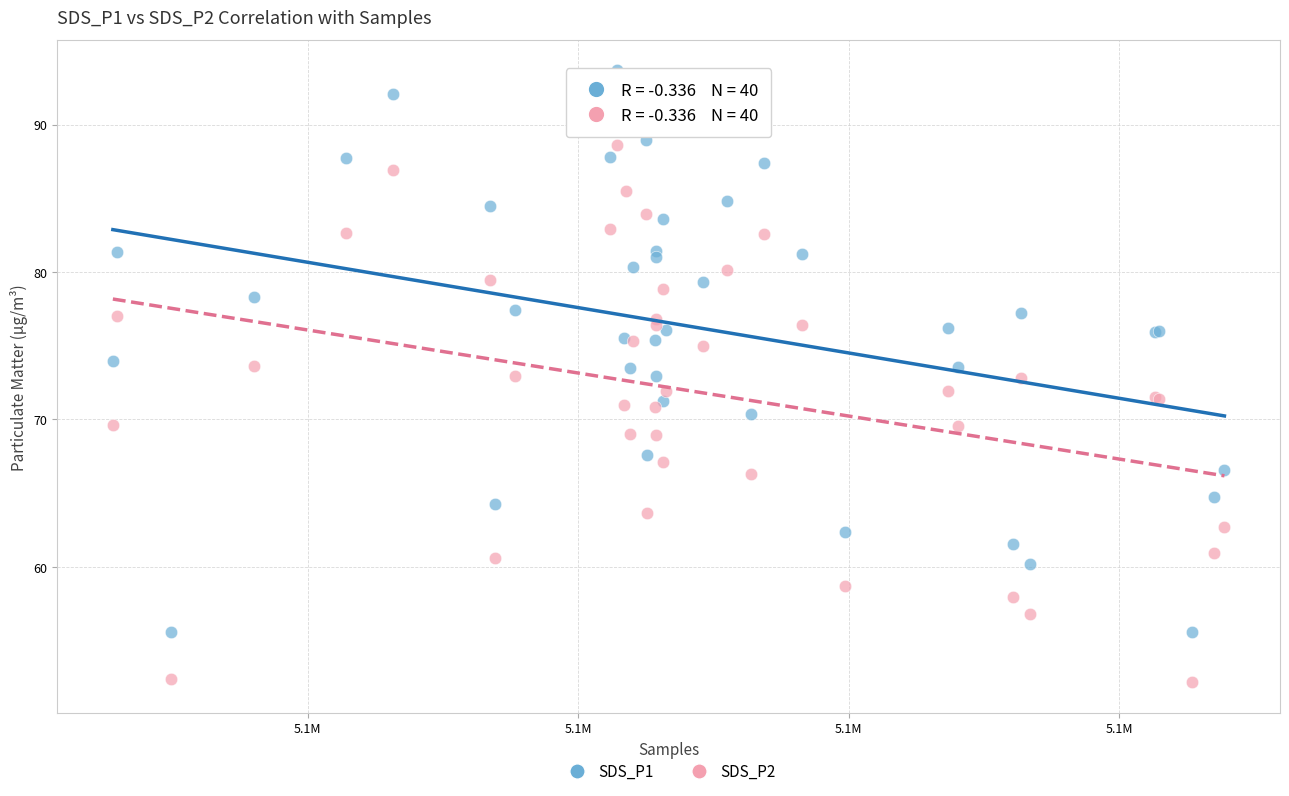

Which series contains the lowest Y value?

SDS_P2